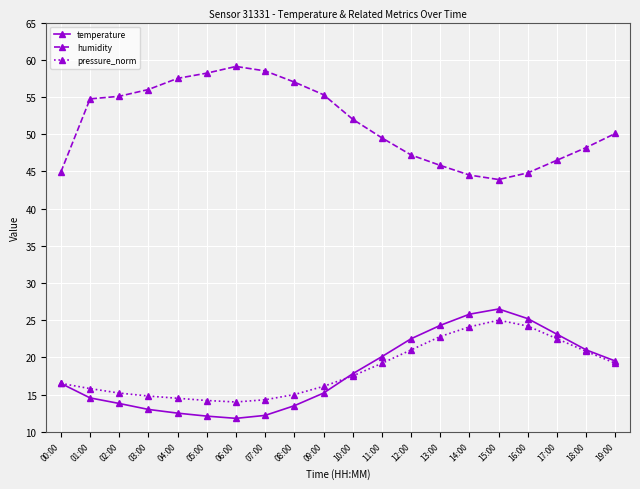

Is it true that pressure_norm equals 12.0 at 15:00?

False